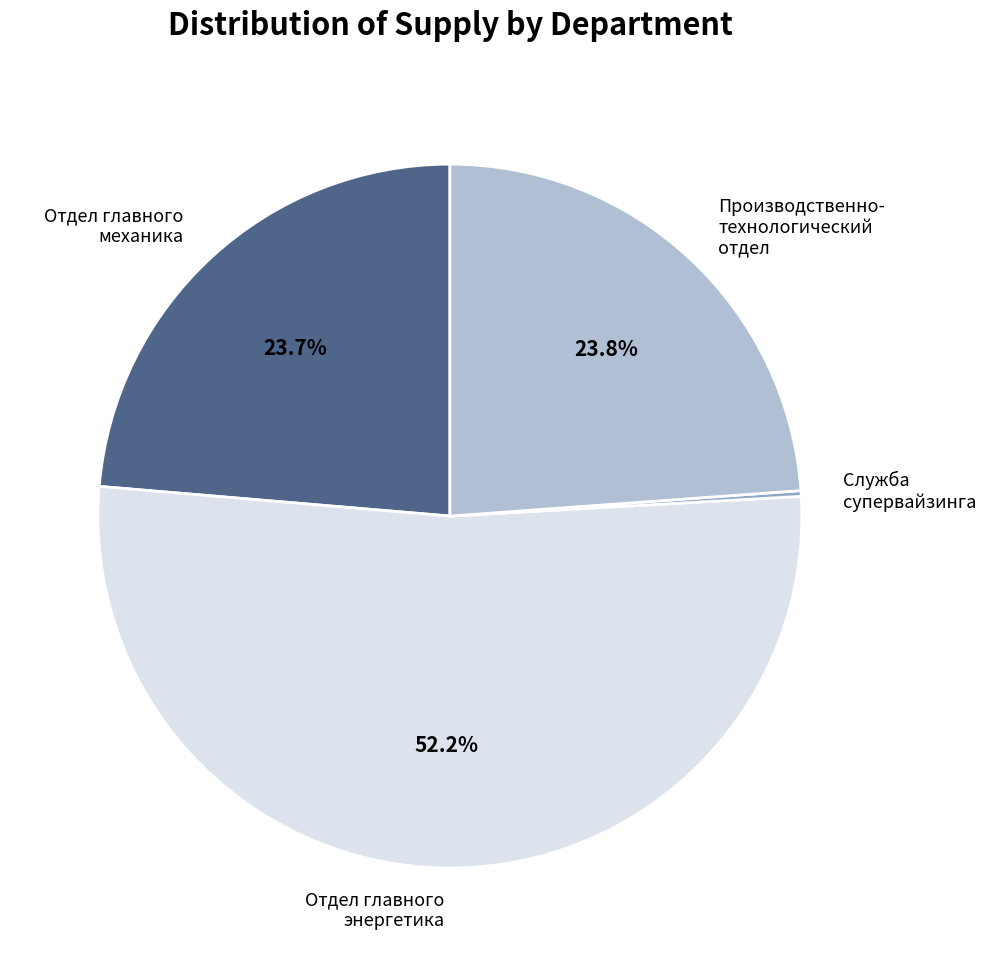

Is there a majority slice in this chart?

Yes